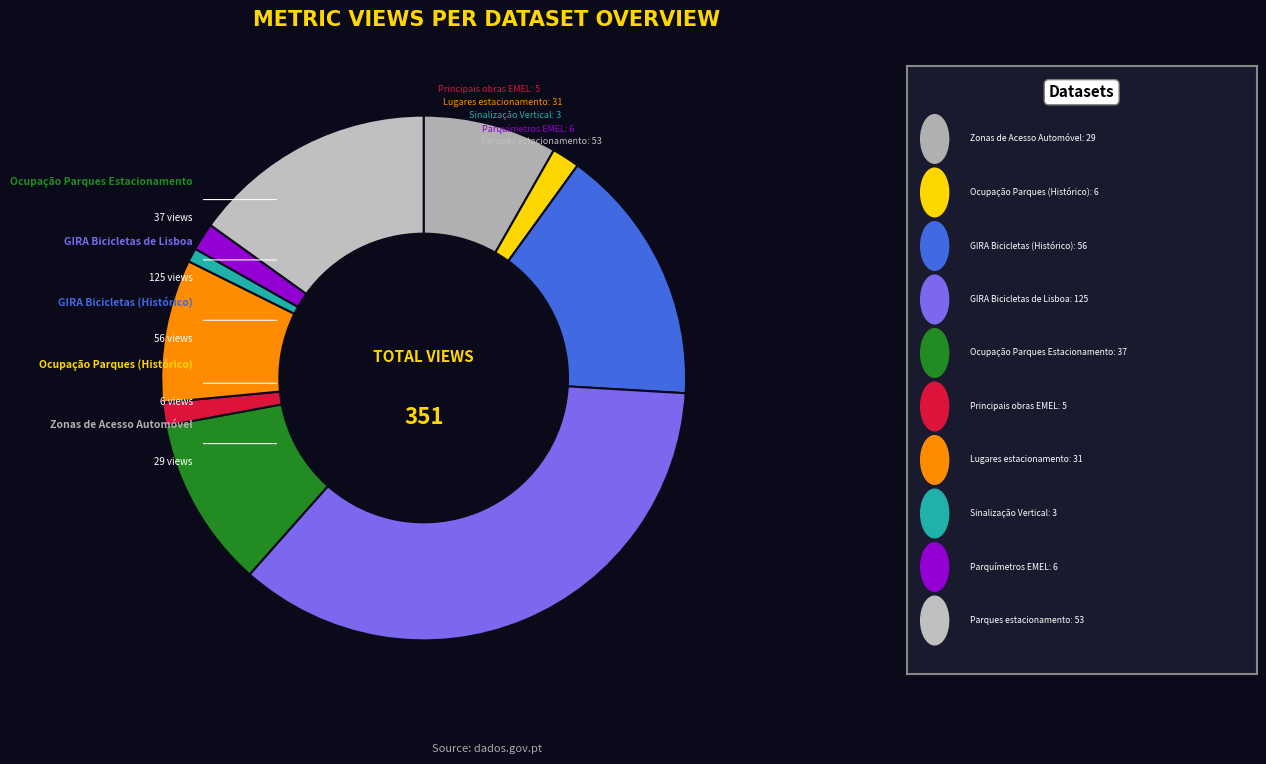

What is the smallest slice in the pie chart?

Sinalização
Vertical